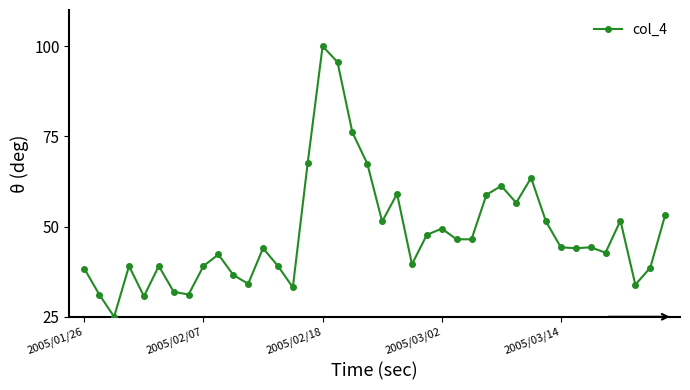

What is the greatest value displayed?

100.0